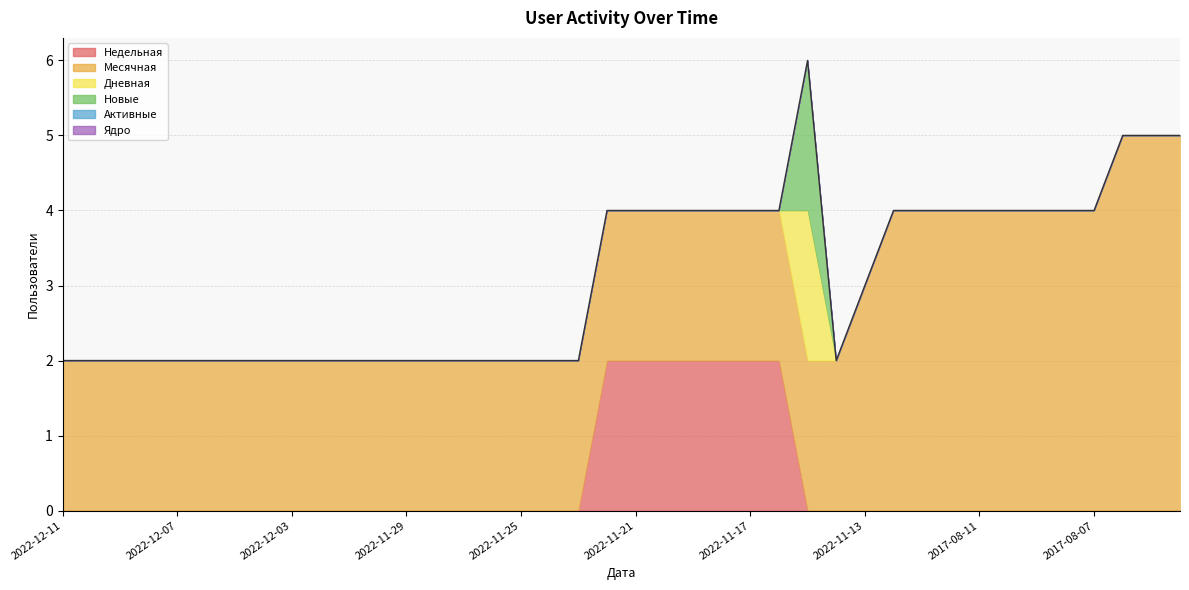

Rank the categories by Активные value from lowest to highest.

2022-12-11, 2022-12-10, 2022-12-09, 2022-12-08, 2022-12-07, 2022-12-06, 2022-12-05, 2022-12-04, 2022-12-03, 2022-12-02, 2022-12-01, 2022-11-30, 2022-11-29, 2022-11-28, 2022-11-27, 2022-11-26, 2022-11-25, 2022-11-24, 2022-11-23, 2022-11-22, 2022-11-21, 2022-11-20, 2022-11-19, 2022-11-18, 2022-11-17, 2022-11-16, 2022-11-15, 2022-11-14, 2022-11-13, 2022-11-12, 2017-08-13, 2017-08-12, 2017-08-11, 2017-08-10, 2017-08-09, 2017-08-08, 2017-08-07, 2017-08-06, 2017-08-05, 2017-08-04